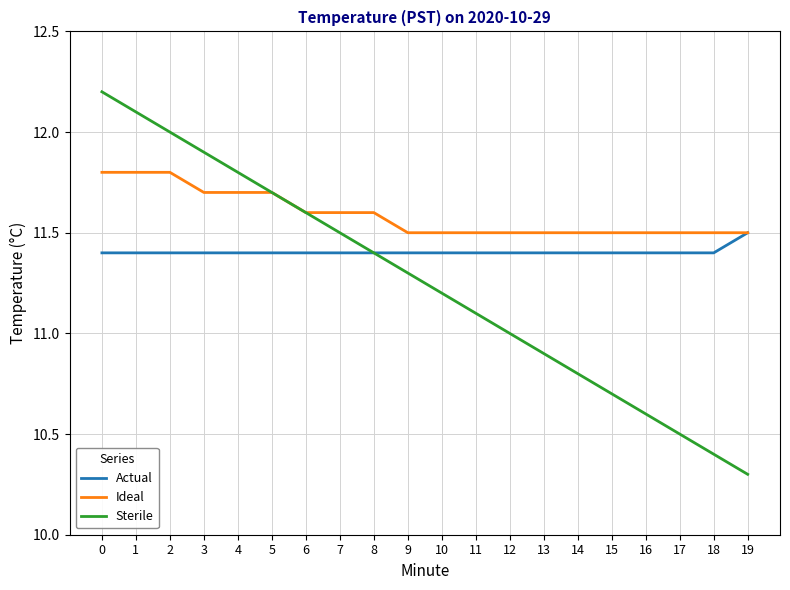

The Sterile series shows 10.8 at 14. True or false?

True